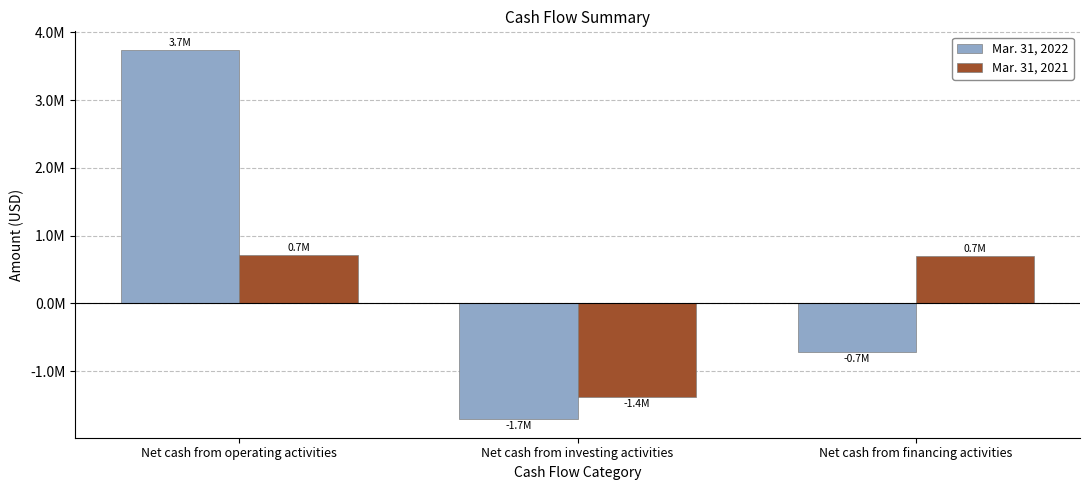

What is the spread (max minus min) of values at Net cash from investing activities?

322400